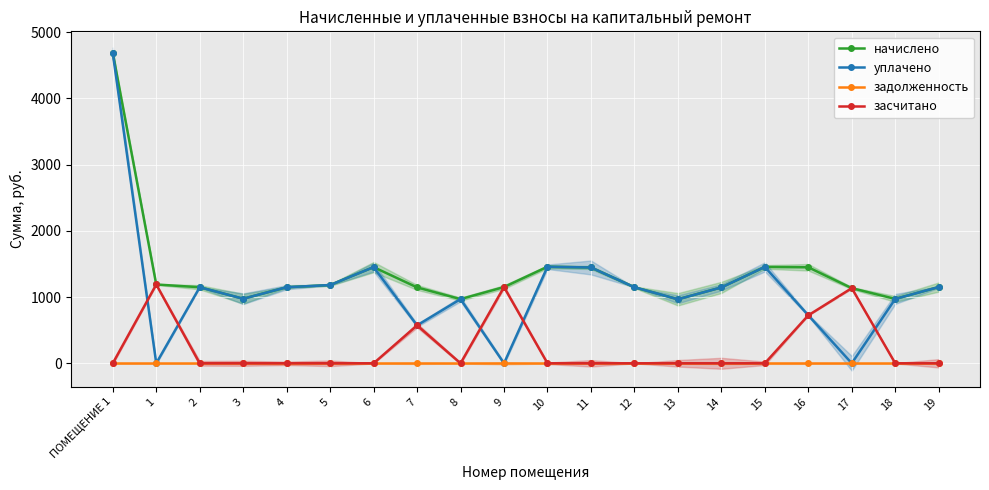

Is it true that засчитано equals 0.0 at 10?

True